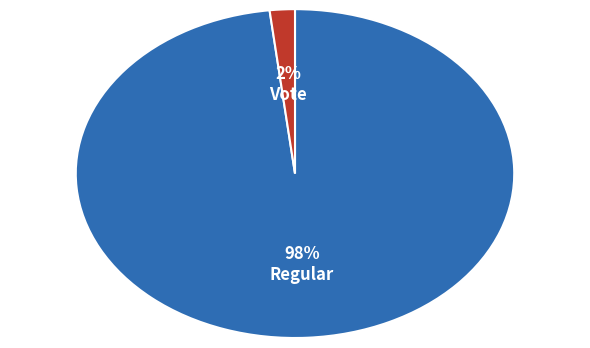

True or false: Vote accounts for 2% of the total.

True